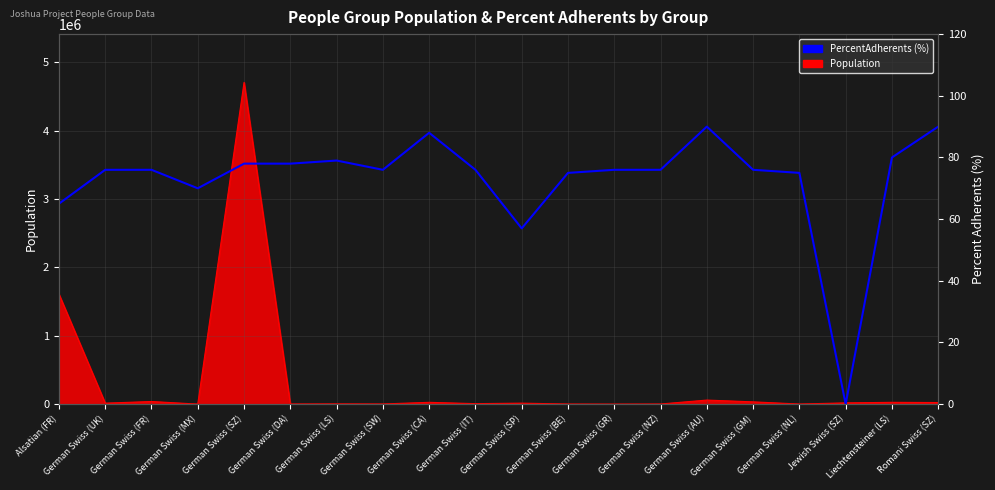

Which has a higher value, German Swiss (IT) or German Swiss (AU)?

German Swiss (AU)